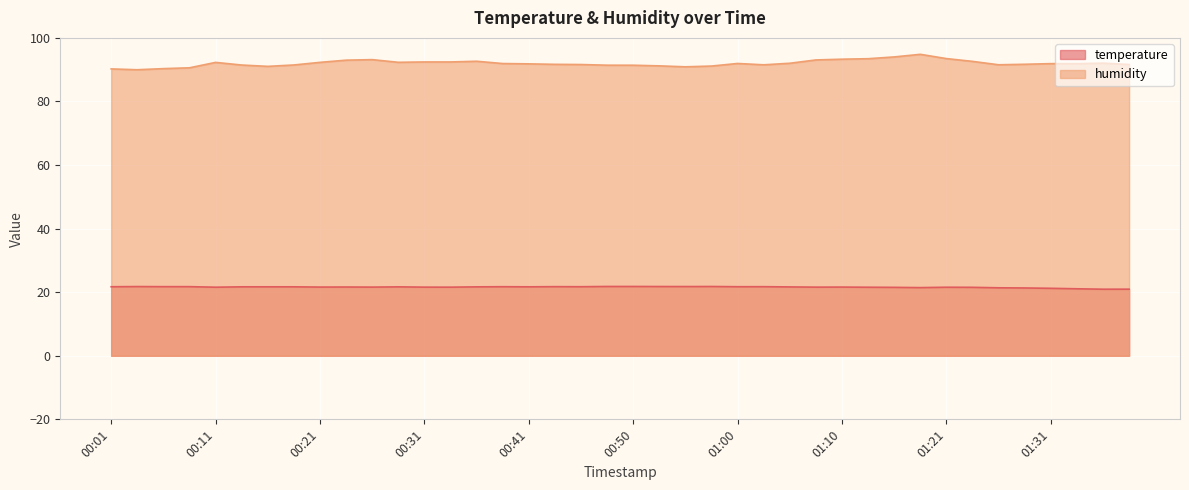

Which series has the largest total across all categories?

humidity